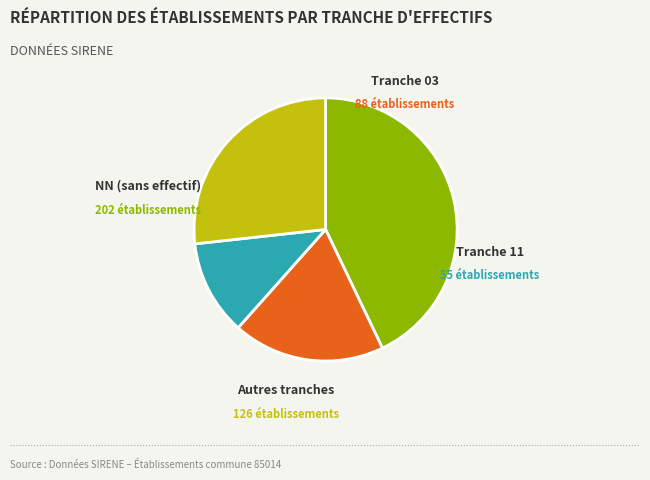

Does any single category account for the majority?

No